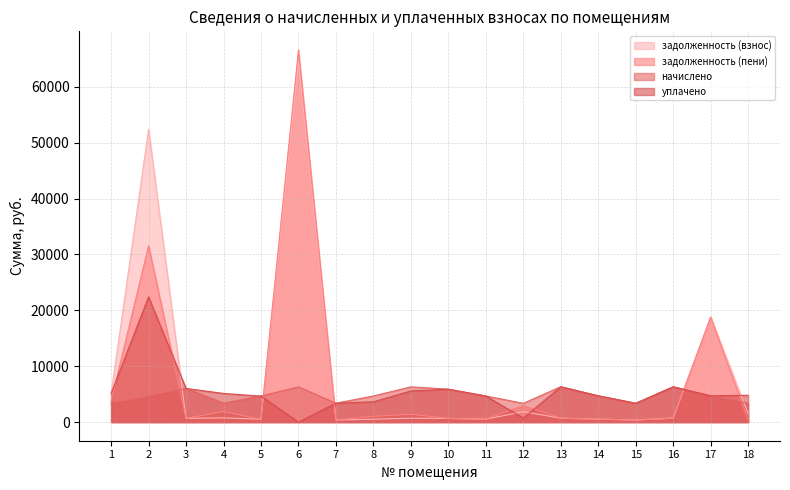

Where is the first local maximum for задолженность (взнос)?

2